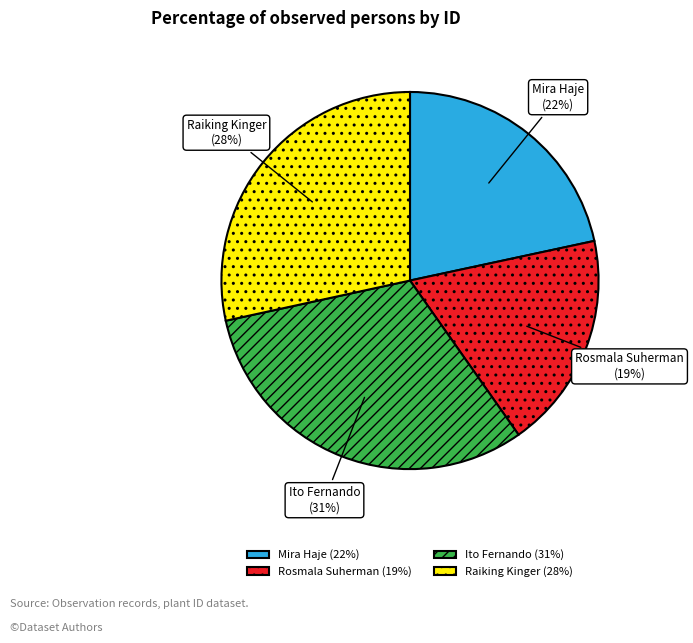

Is Raiking Kinger the majority of the pie?

No